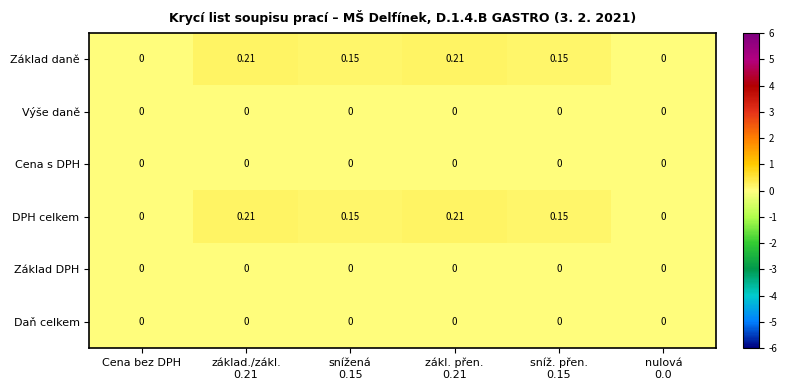

How many positive values does the DPH celkem series have?

4